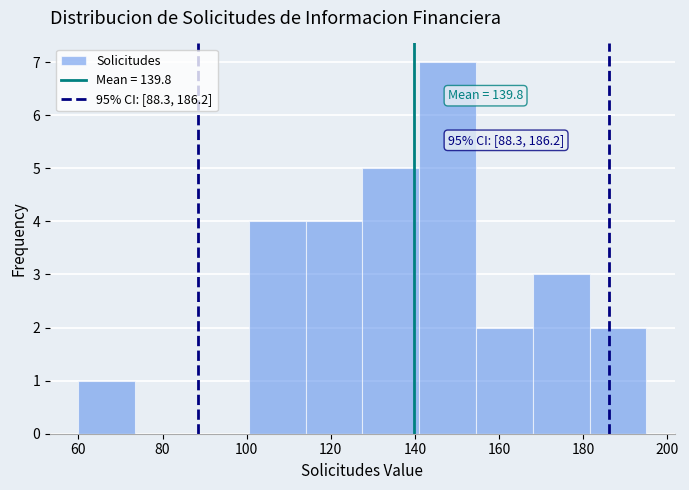

Over which range of the x-axis is the bar tallest?

141.0 to 154.5